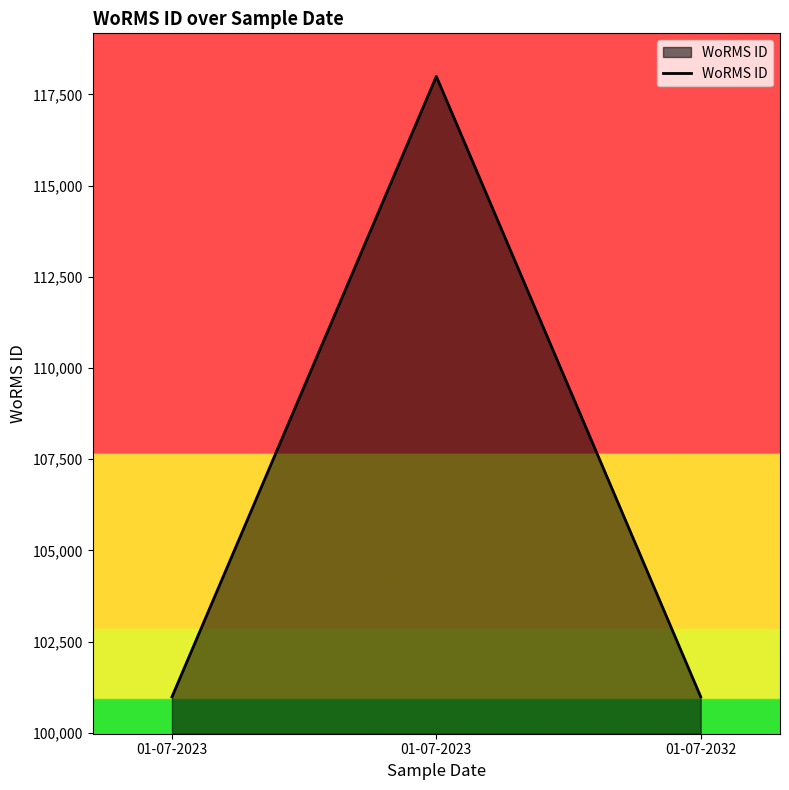

Count the number of categories in the chart.

3